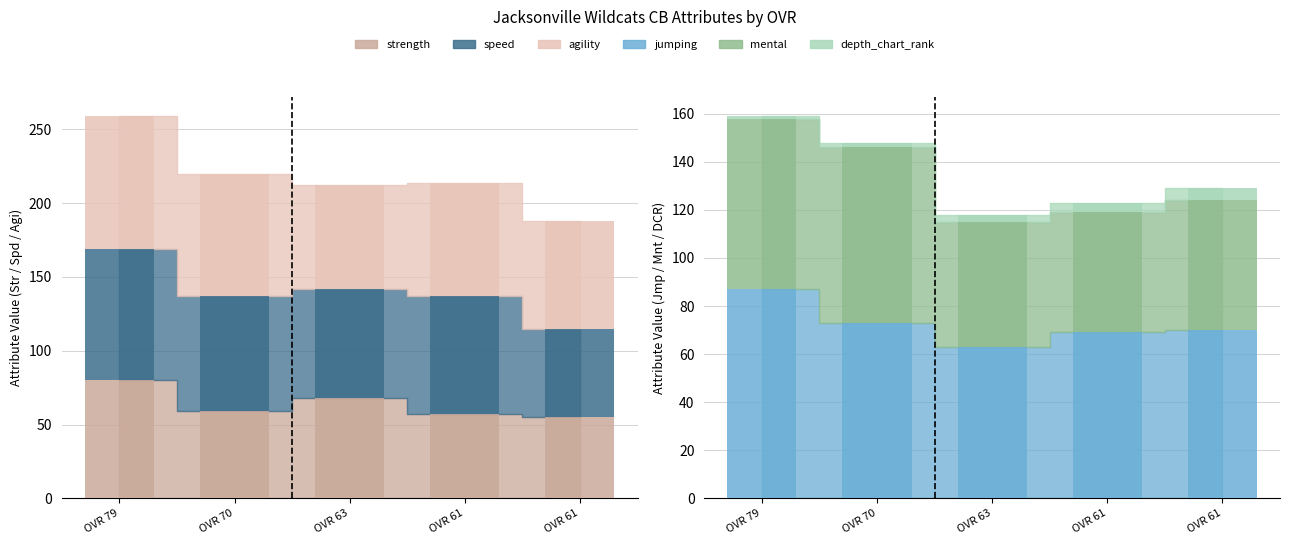

What is the value of the jumping bar at the 3rd from the left?

63